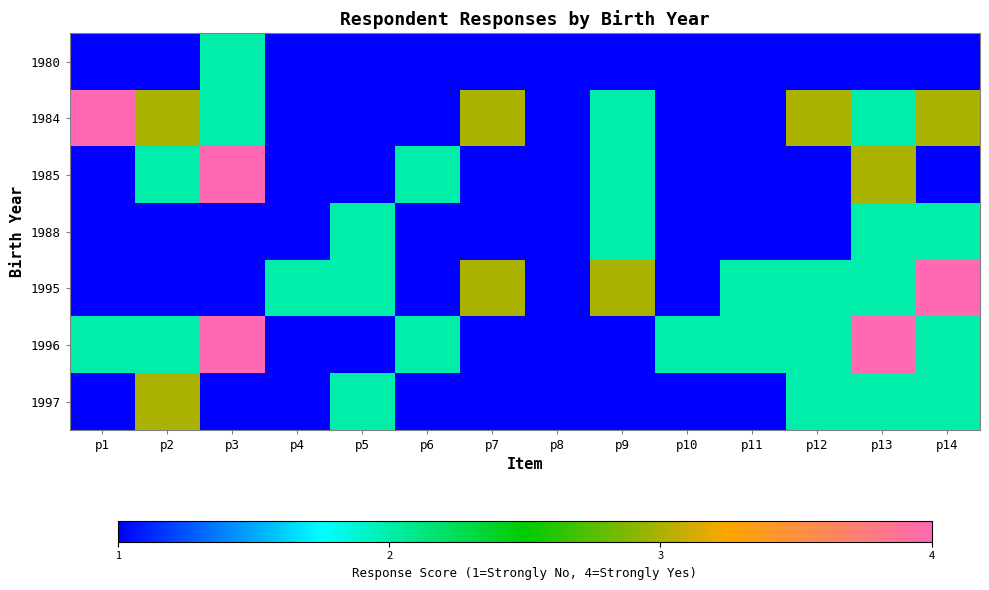

Reading left to right, transcribe all the data shown in this chart.

1980: p1=1	p2=1	p3=2	p4=1	p5=1	p6=1	p7=1	p8=1	p9=1	p10=1	p11=1	p12=1	p13=1	p14=1
1984: p1=4	p2=3	p3=2	p4=1	p5=1	p6=1	p7=3	p8=1	p9=2	p10=1	p11=1	p12=3	p13=2	p14=3
1985: p1=1	p2=2	p3=4	p4=1	p5=1	p6=2	p7=1	p8=1	p9=2	p10=1	p11=1	p12=1	p13=3	p14=1
1988: p1=1	p2=1	p3=1	p4=1	p5=2	p6=1	p7=1	p8=1	p9=2	p10=1	p11=1	p12=1	p13=2	p14=2
1995: p1=1	p2=1	p3=1	p4=2	p5=2	p6=1	p7=3	p8=1	p9=3	p10=1	p11=2	p12=2	p13=2	p14=4
1996: p1=2	p2=2	p3=4	p4=1	p5=1	p6=2	p7=1	p8=1	p9=1	p10=2	p11=2	p12=2	p13=4	p14=2
1997: p1=1	p2=3	p3=1	p4=1	p5=2	p6=1	p7=1	p8=1	p9=1	p10=1	p11=1	p12=2	p13=2	p14=2